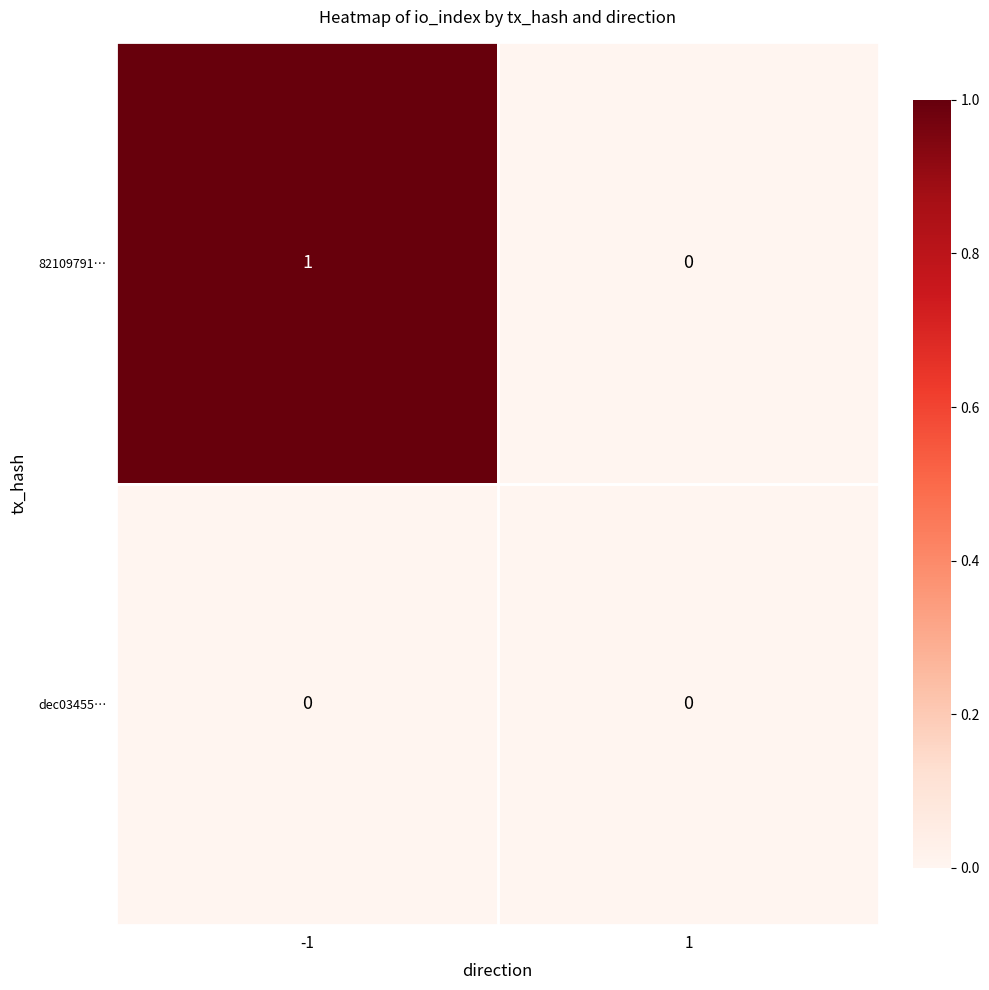

Rank the series by their average value, from lowest to highest.

dec03455…, 82109791…